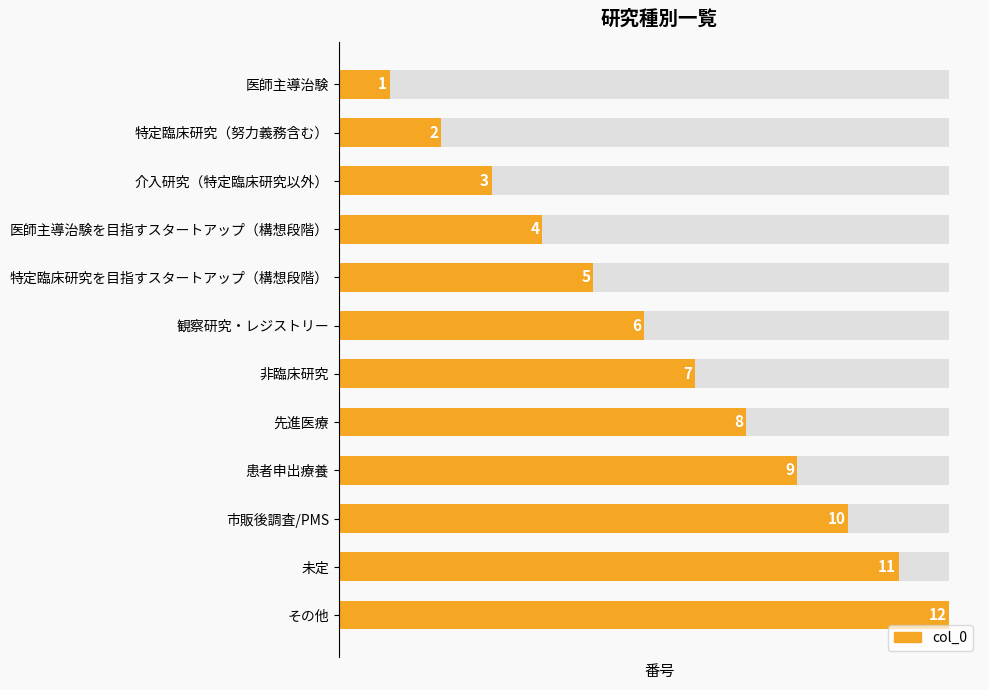

What is the value of the 3rd bar from the left?

3